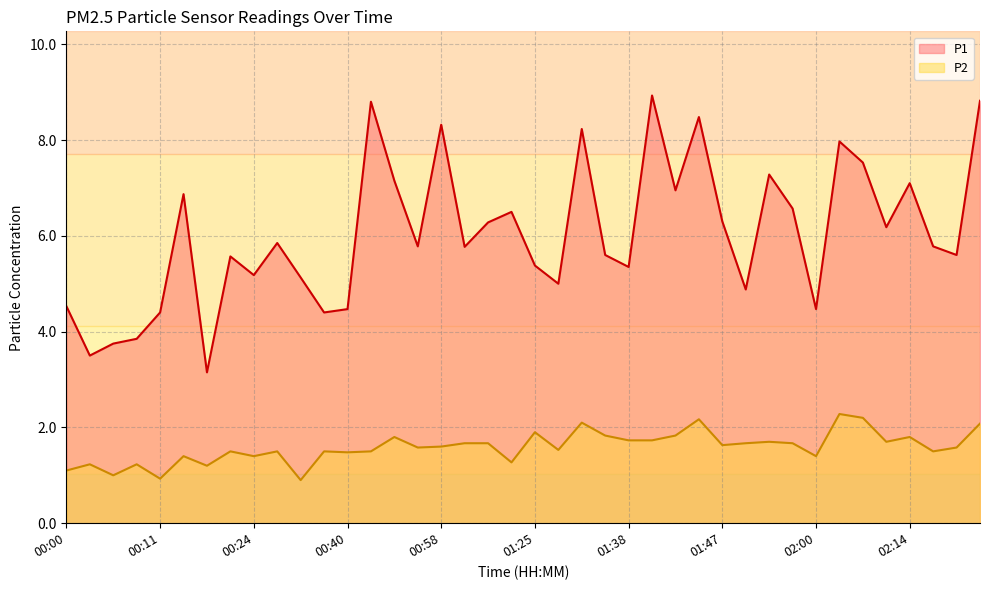

True or false: P1 and P2 cross at least once.

False